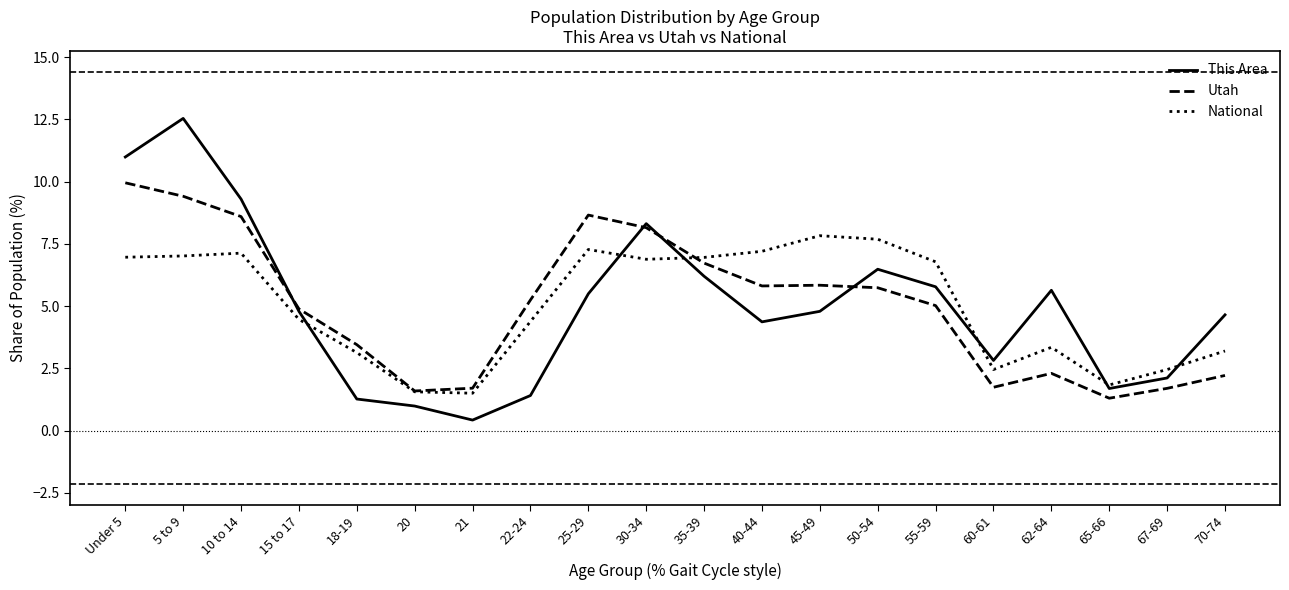

At how many categories does at least one series exceed 0?

20